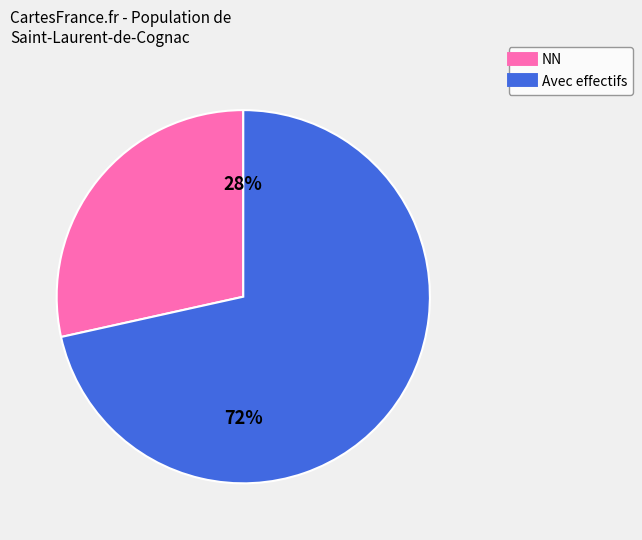

Does any single category account for the majority?

Yes